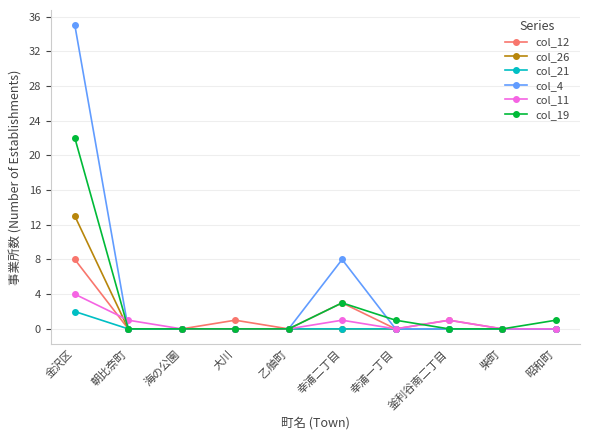

Which series has the widest spread of values?

col_4